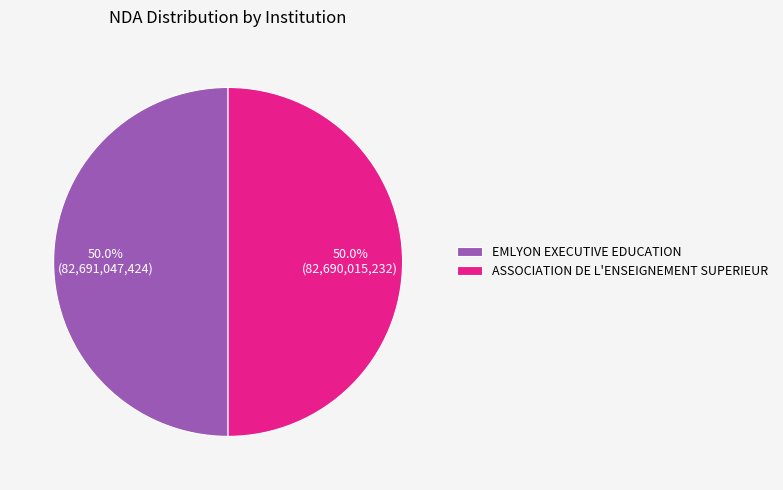

Combined, what portion of the pie is EMLYON EXECUTIVE EDUCATION and ASSOCIATION DE L'ENSEIGNEMENT SUPERIEUR?

100.0%